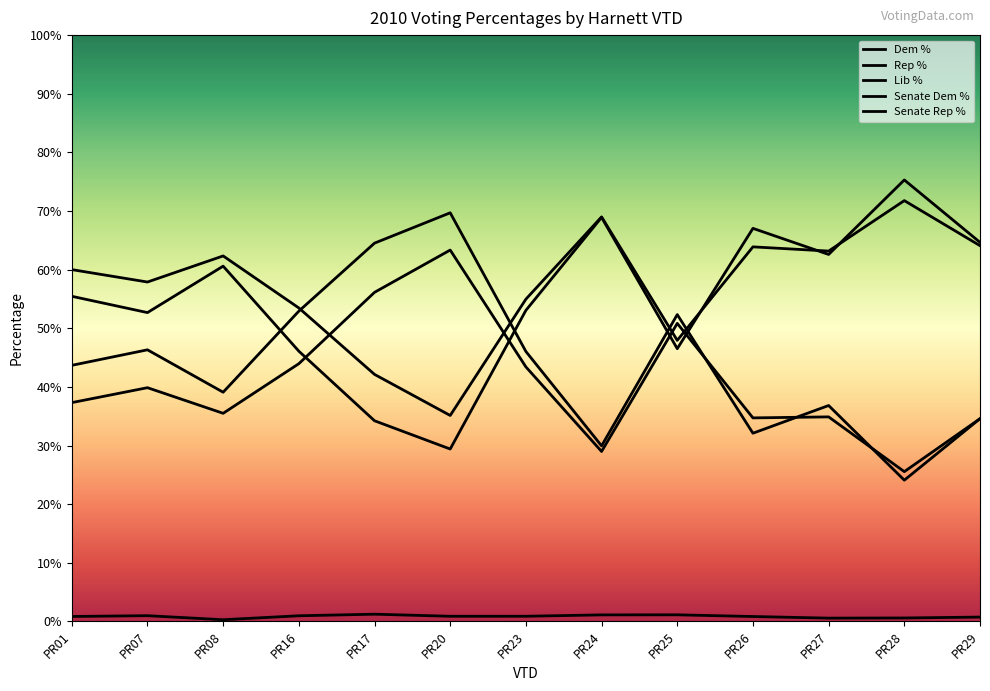

Does the chart have visible grid lines?

No